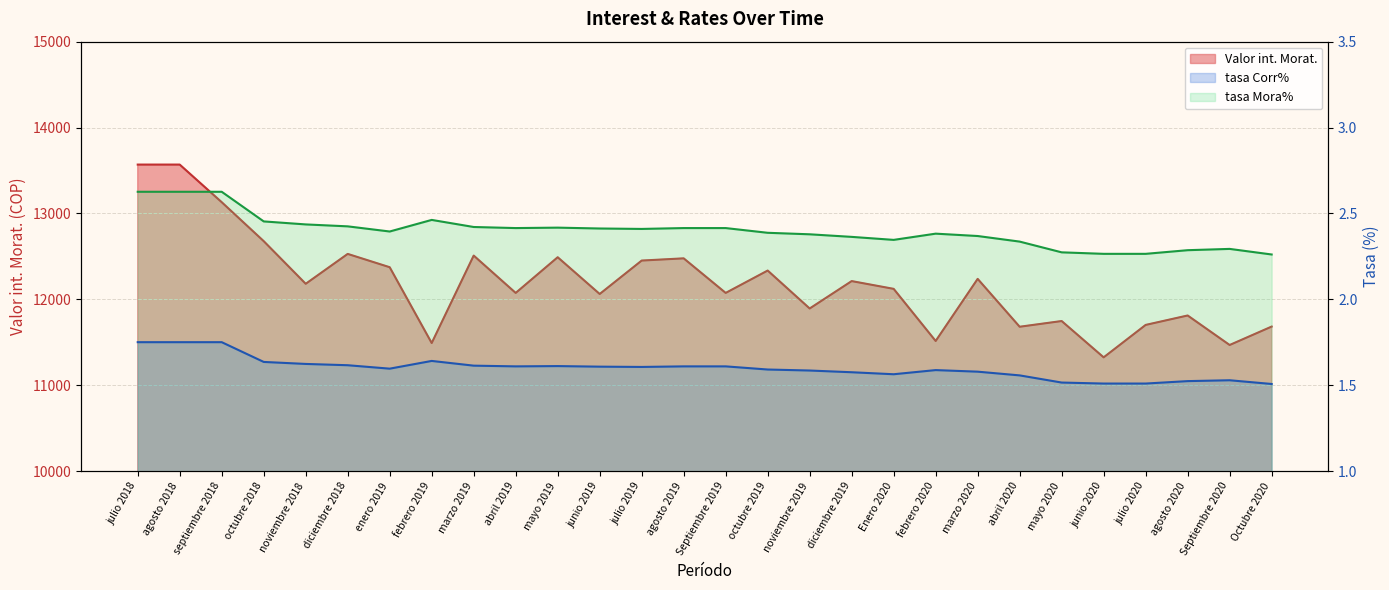

In tasa Mora%, how many points are higher than both neighbors (excluding endpoints)?

4